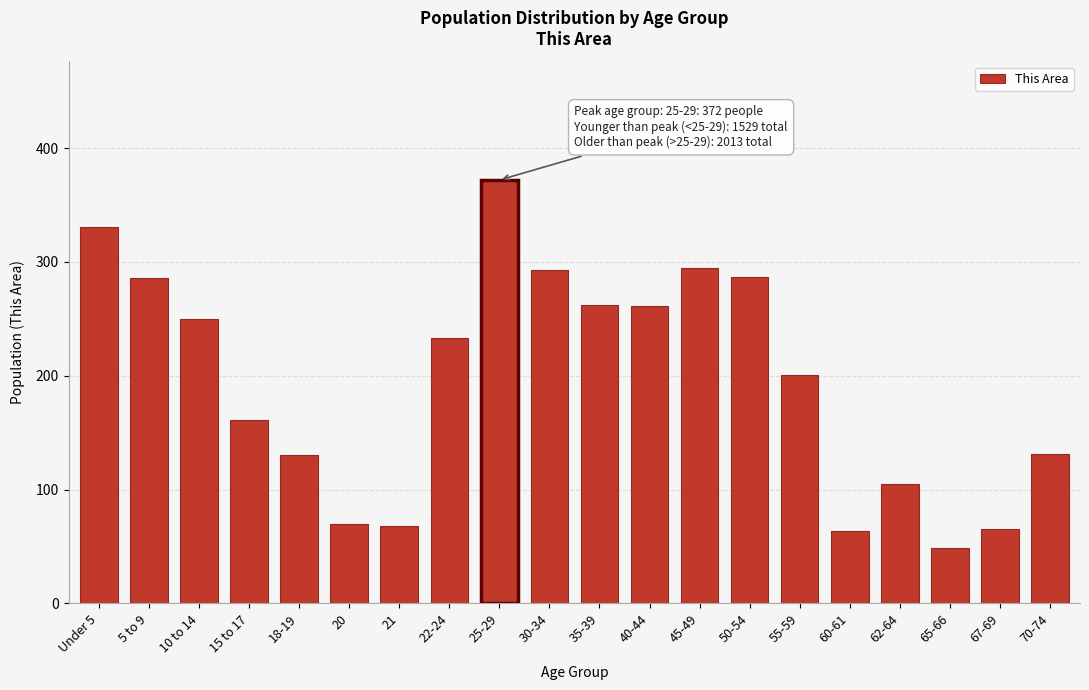

The value at 67-69 is 89. True or false?

False